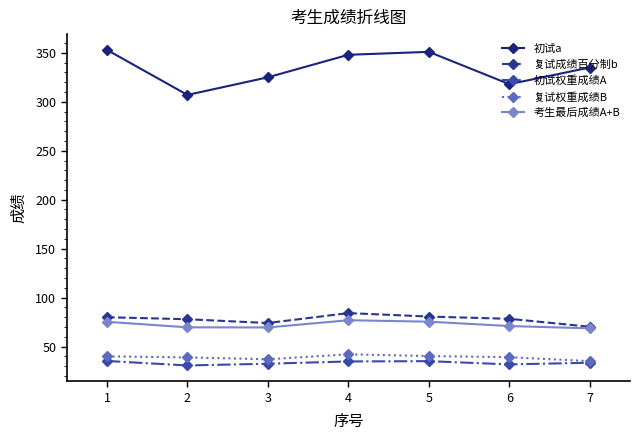

How many data points in 初试a are less than 335?

3